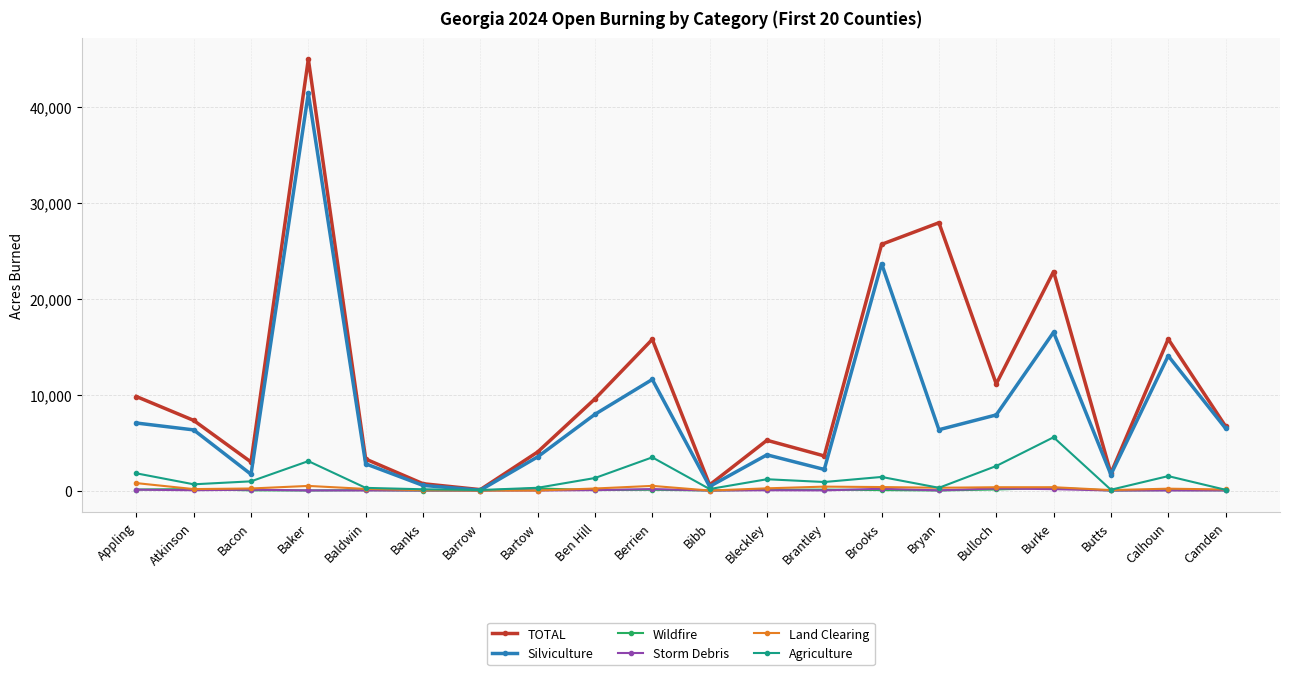

What is the approximate value of Silviculture at Brantley?

2196.8